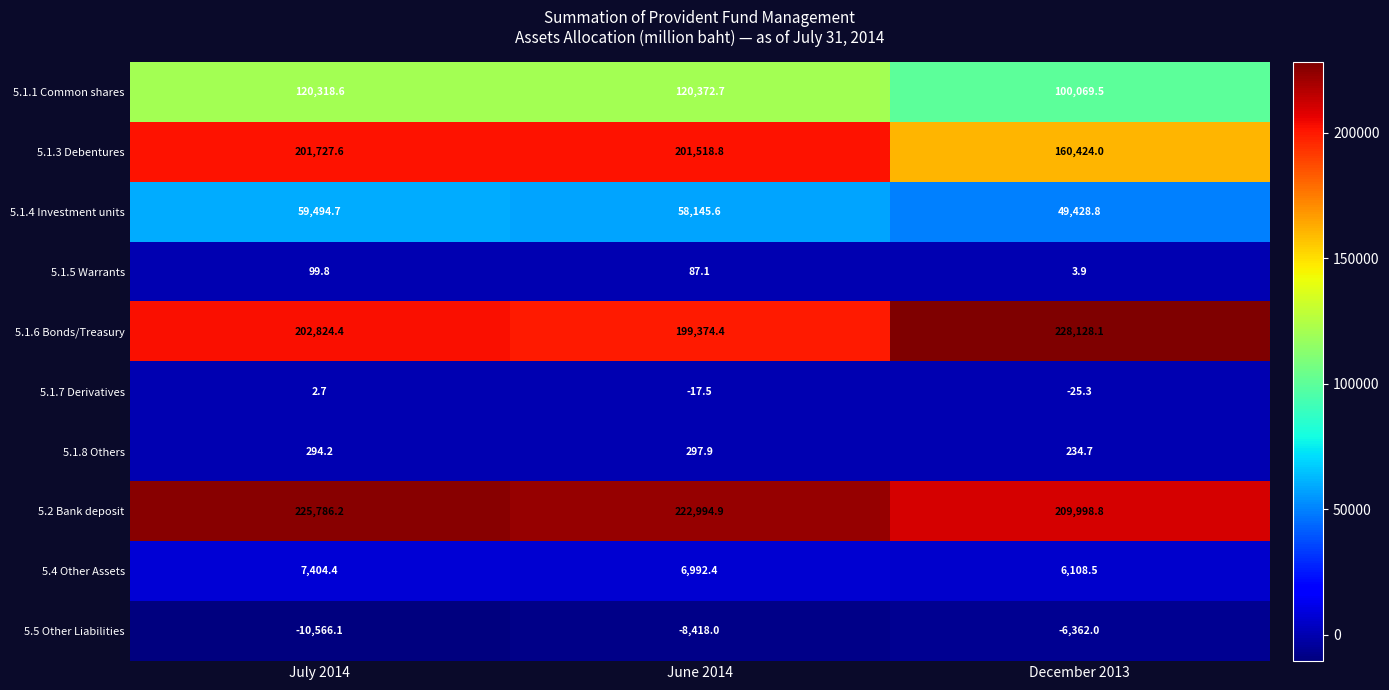

The 5.2 Bank deposit series shows 225786.2 at July 2014. True or false?

True